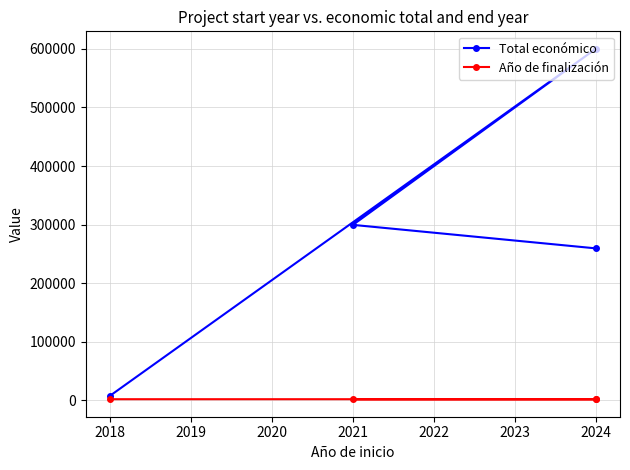

Which series has the widest spread of values?

Total económico